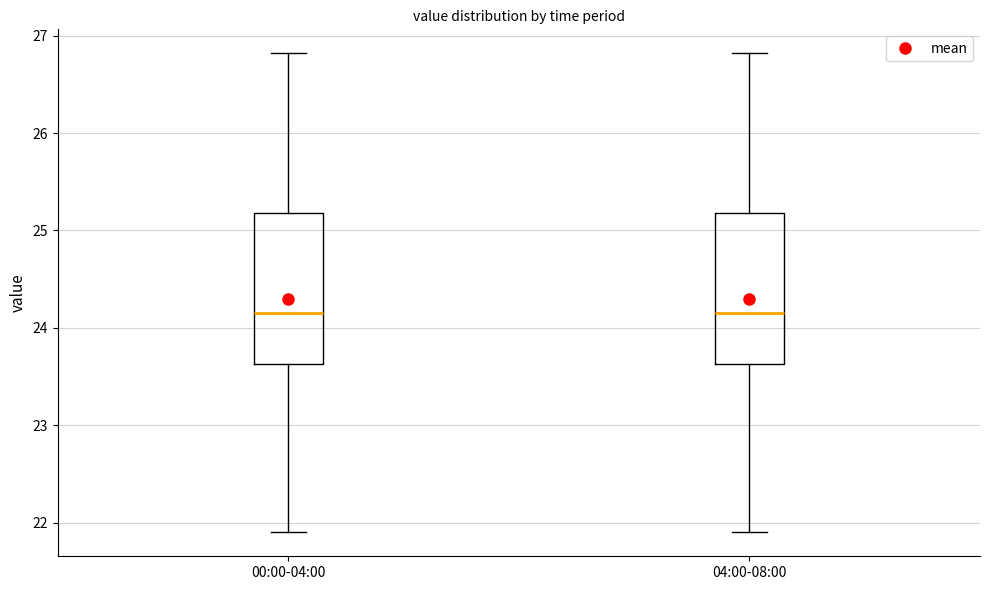

Reading left to right, read every box against the y-axis: the position of its median line, the range the box covers, and the ends of its whiskers. The values are not printed on the chart, so give them approximately, as read against the axis.

00:00-04:00: median 24.2, box 23.6 to 25.2, whiskers 21.9 to 26.8
04:00-08:00: median 24.2, box 23.6 to 25.2, whiskers 21.9 to 26.8